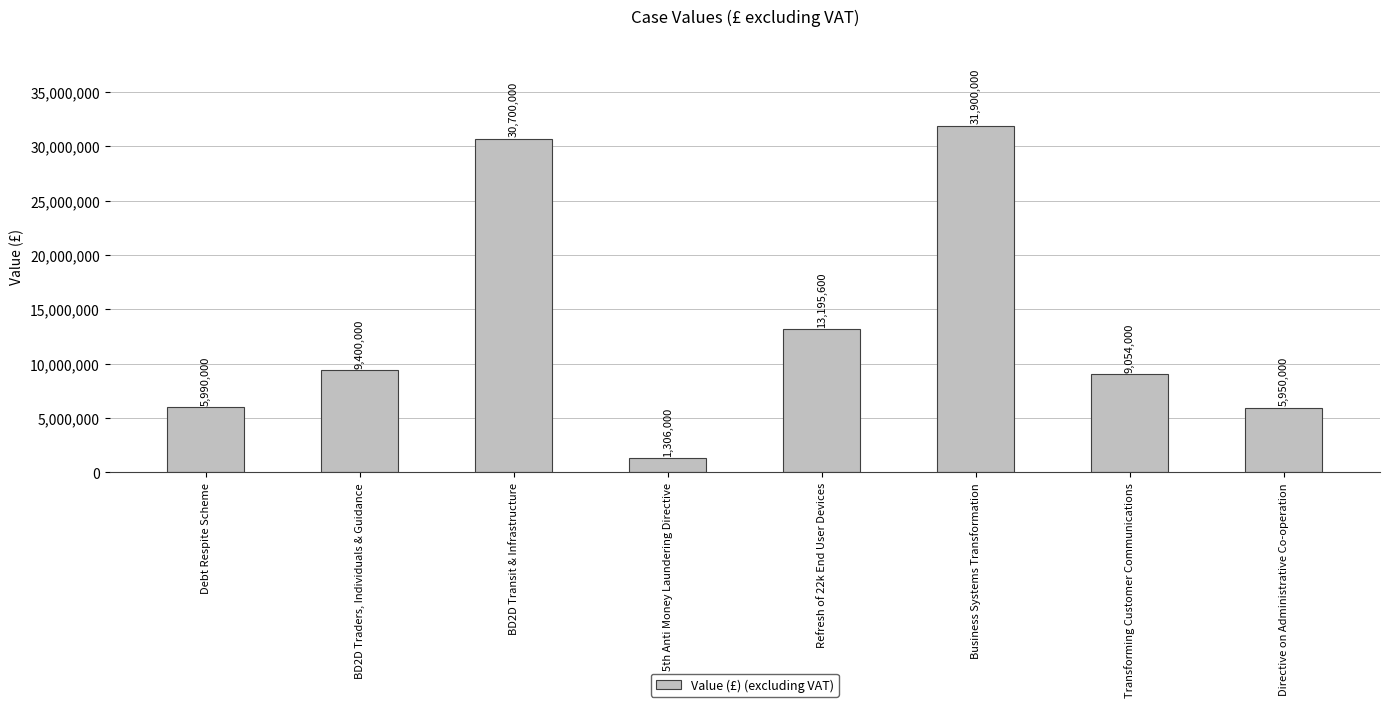

Between Refresh of 22k End User Devices and Directive on Administrative Co-operation, which is larger?

Refresh of 22k End User Devices